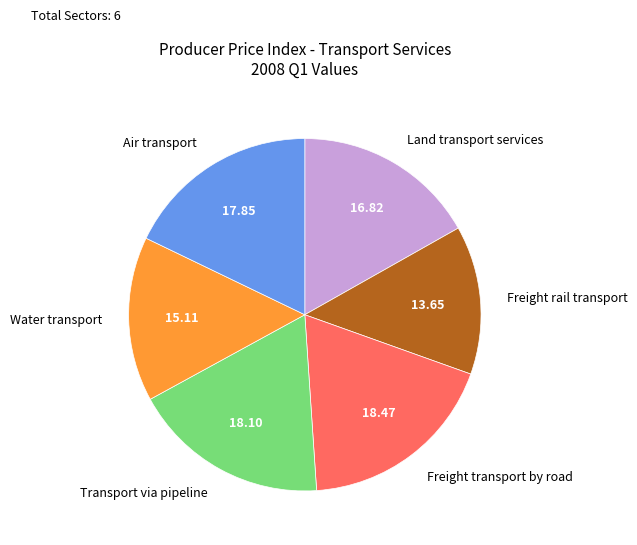

What is the smallest slice in the pie chart?

Freight rail transport